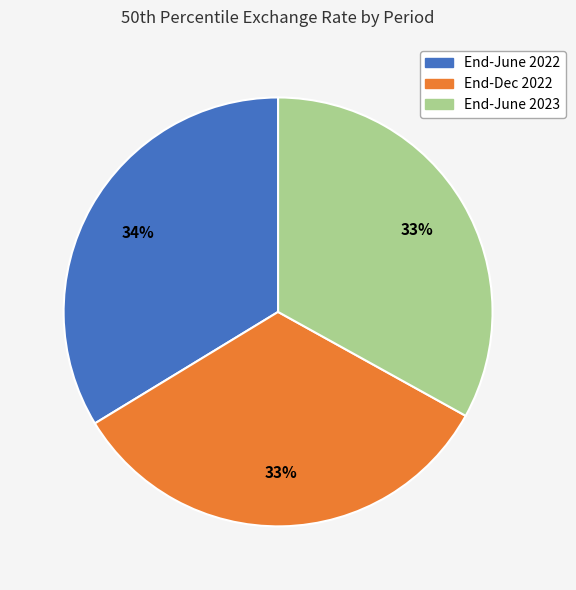

Between End-June 2022 and End-June 2023, which is larger?

End-June 2022